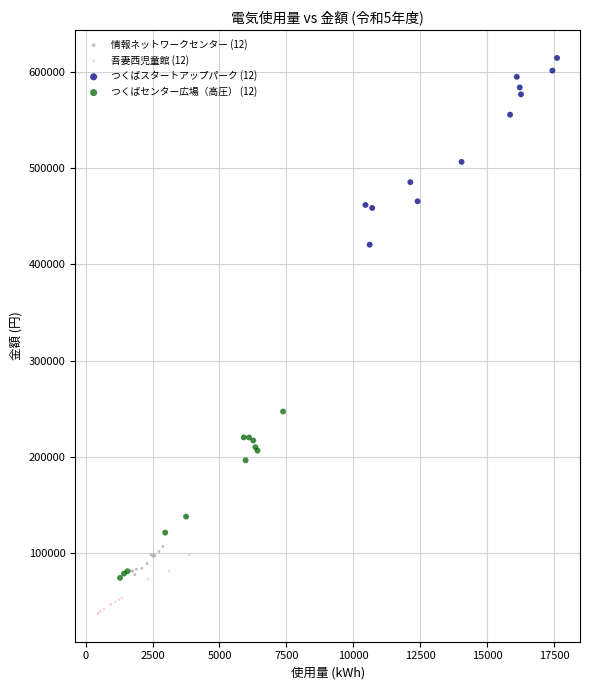

Which series has the largest Y range (max minus min)?

つくばスタートアップパーク (12)